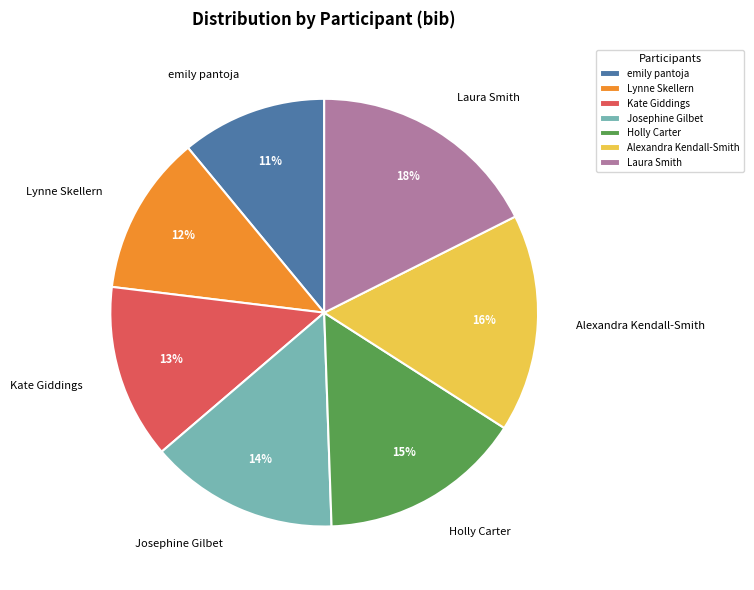

How many segments does this pie chart have?

7